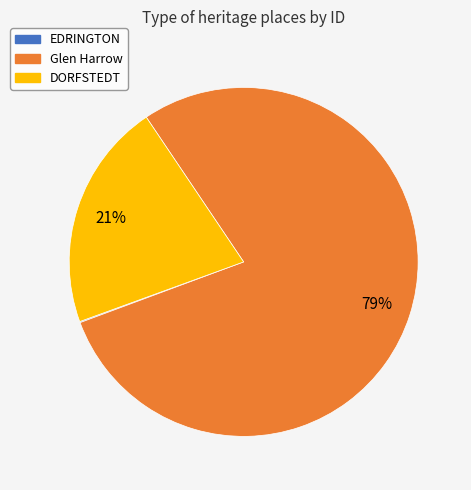

Do DORFSTEDT and Glen Harrow together represent more than half of the pie?

Yes